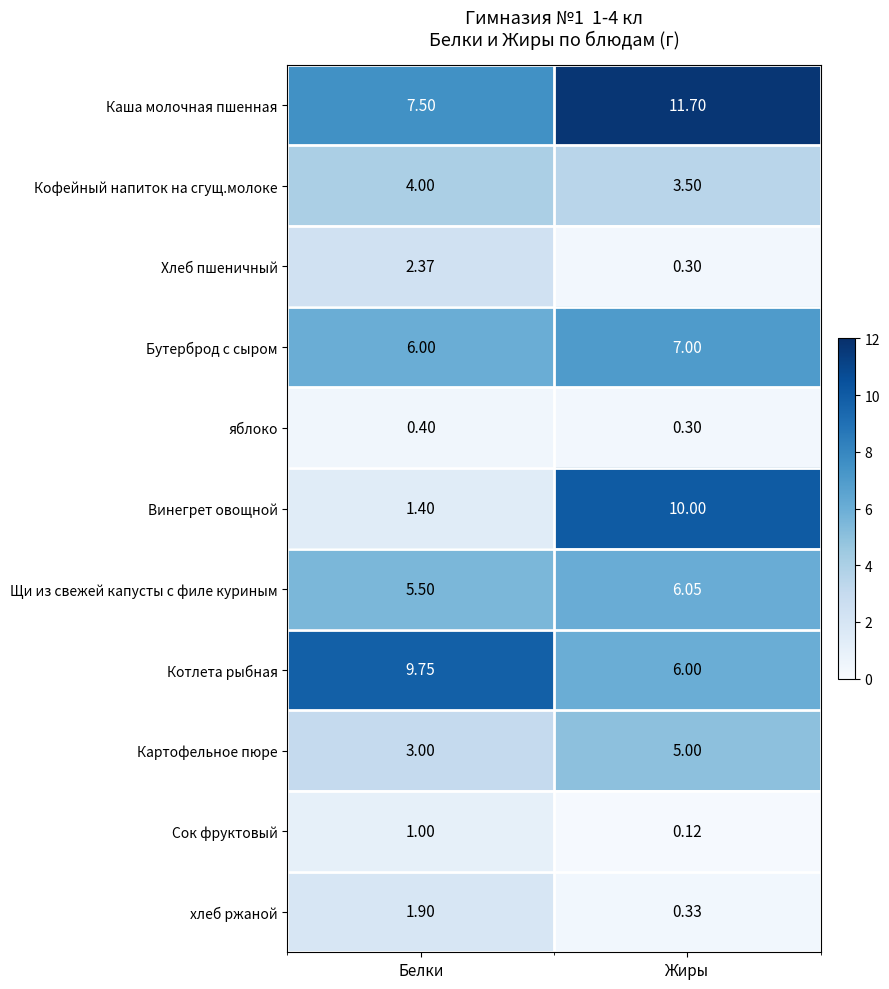

At which category does the chart reach its minimum across all series?

Жиры